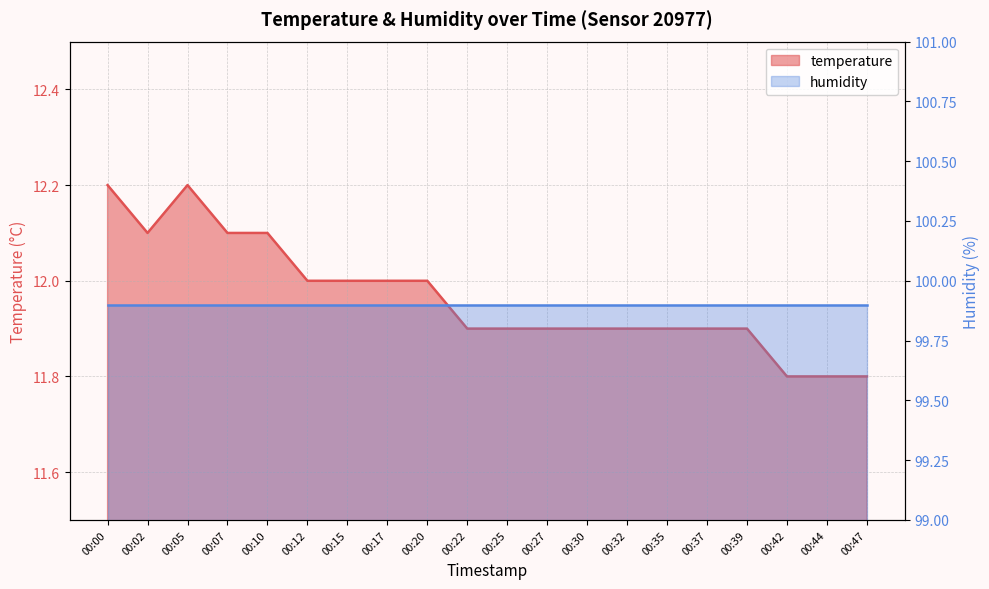

How many points are higher than both their immediate neighbors (excluding endpoints)?

1